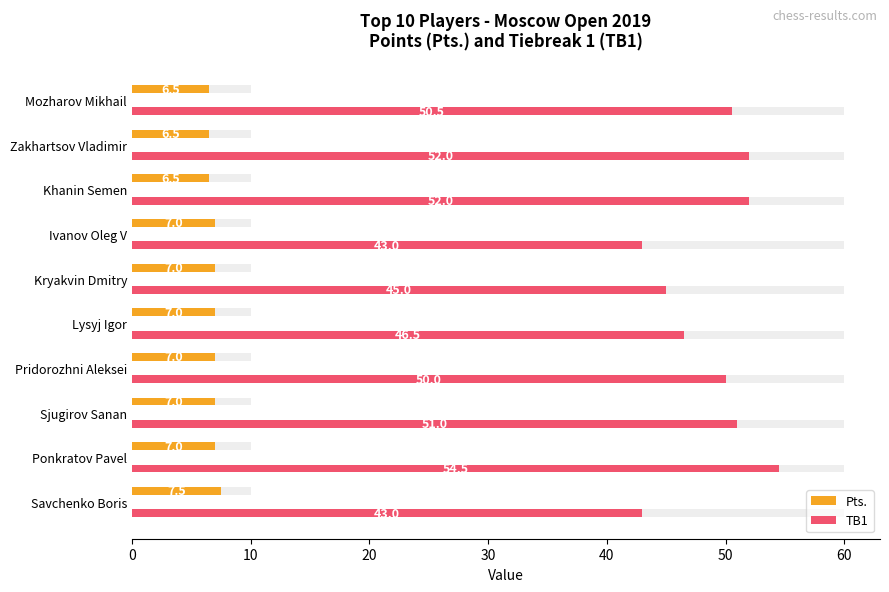

Is the value of Pts. at Pridorozhni Aleksei greater than the value of TB1 at Pridorozhni Aleksei?

No